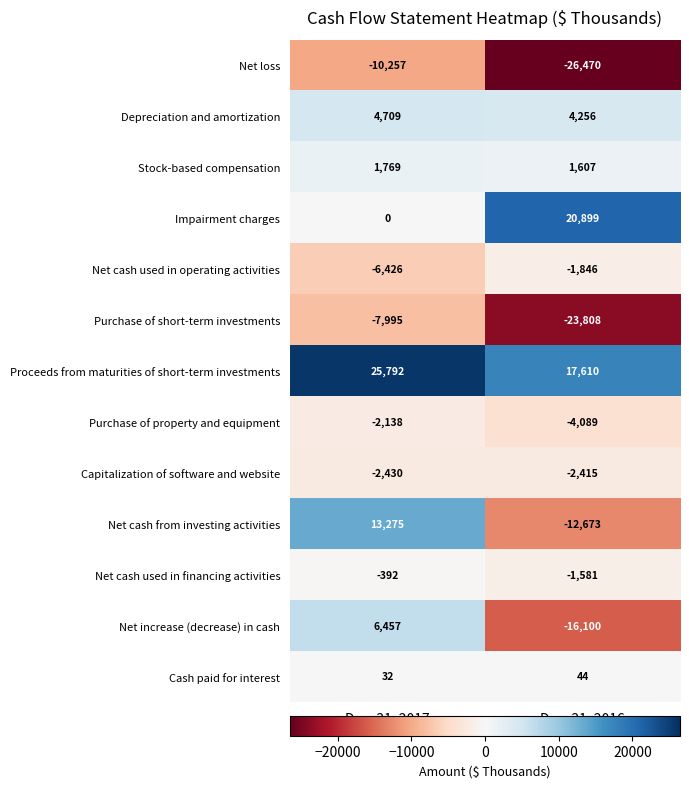

Which series has the widest spread of values?

Net cash from investing activities